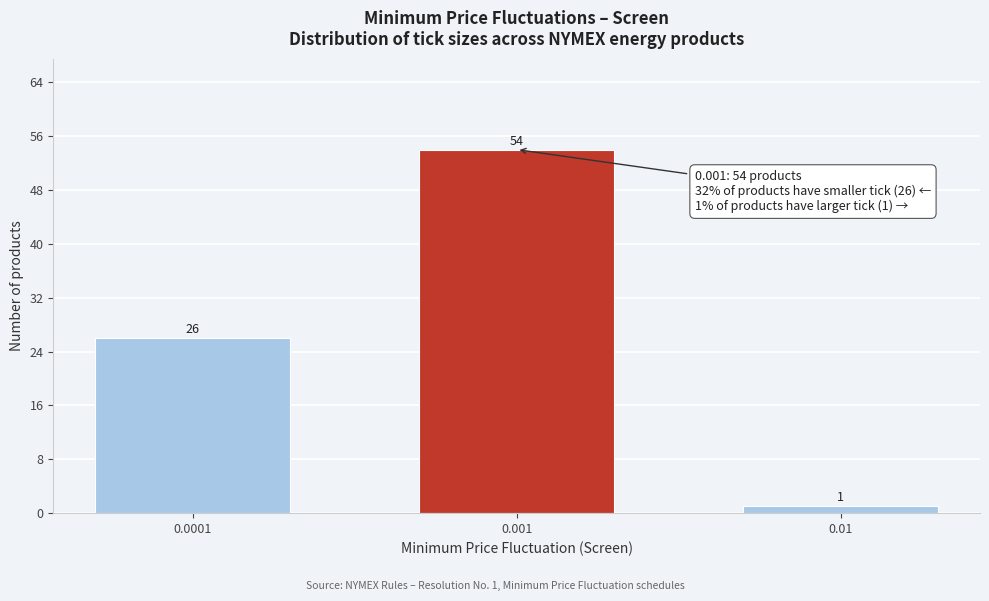

Reading left to right, list all the values displayed in this chart.

0.0001=26	0.001=54	0.01=1